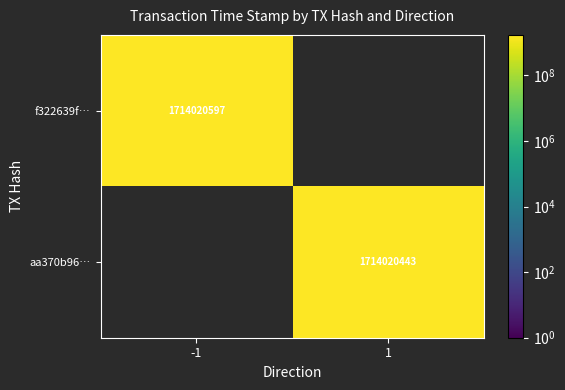

Is the value of f322639f… at -1 greater than the value of aa370b96… at 1?

Yes